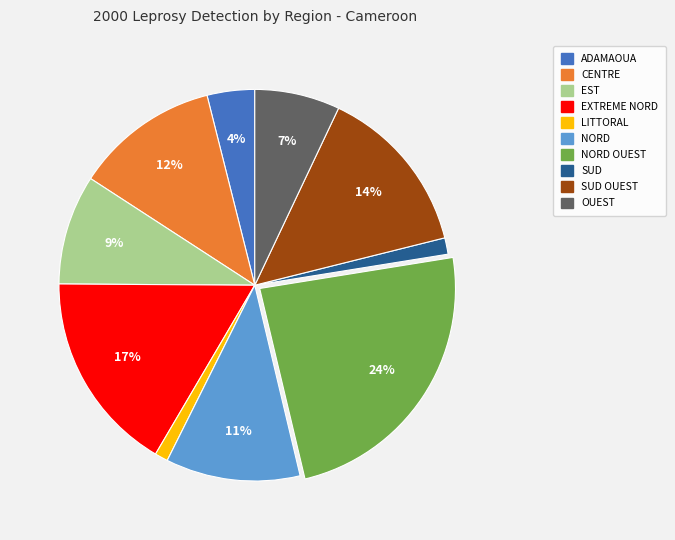

Is there any slice that represents more than half of the pie?

No